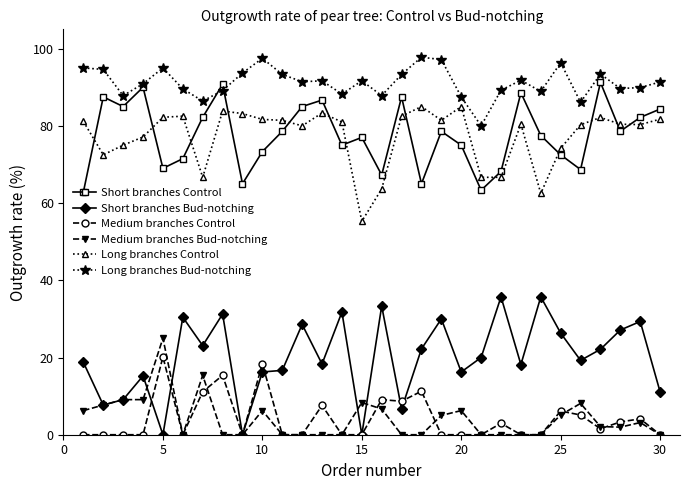

List the series in order of their peak value, lowest first.

Medium branches Control, Medium branches Bud-notching, Short branches Bud-notching, Long branches Control, Short branches Control, Long branches Bud-notching